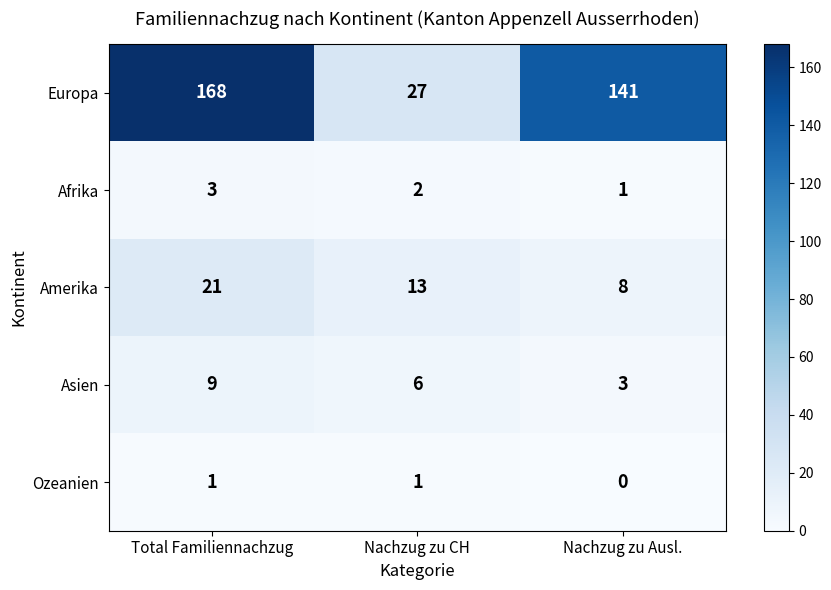

What is the difference between the highest and lowest values at Nachzug zu Ausl.?

141